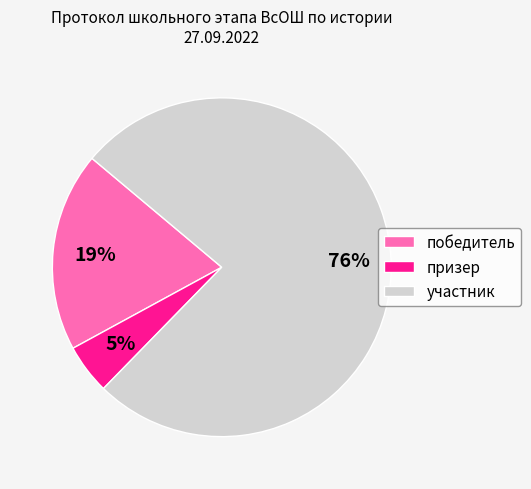

To the nearest percent, what is the combined percentage of призер and участник?

81%